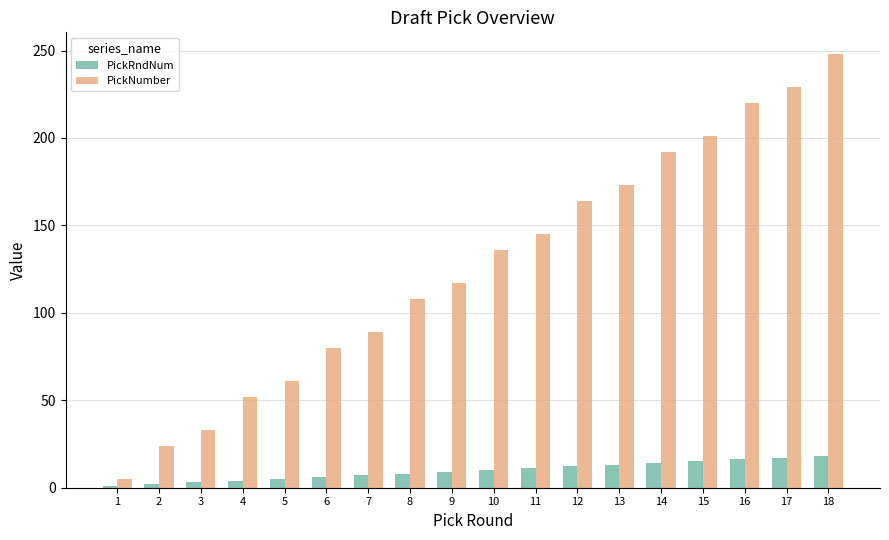

Which category has the highest value across all series?

18